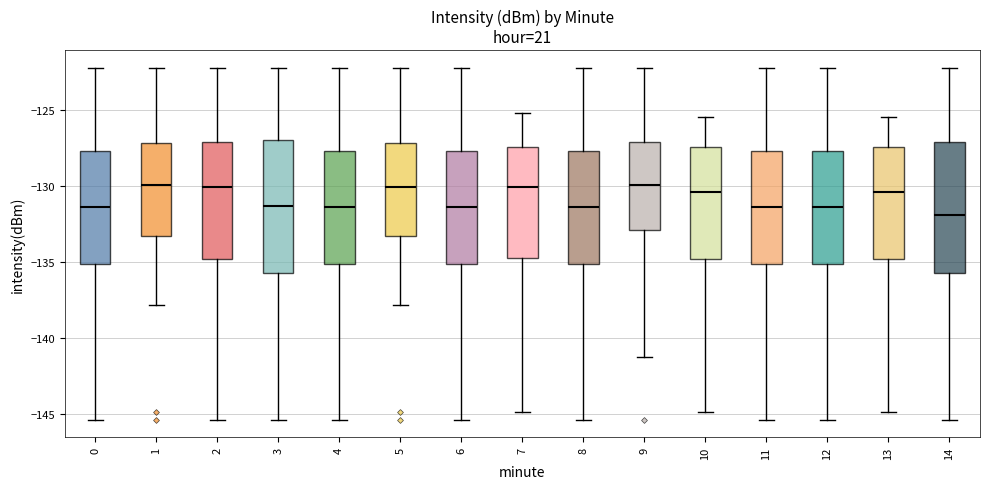

Reading left to right, transcribe this box plot: for each box, give where its median line is, the range the box spans, and where its two whiskers end, as read against the y-axis. The values are not printed on the chart, so give them approximately, as read against the axis.

0: median -131.5, box -135.0 to -127.5, whiskers -145.5 to -122.0
1: median -130.0, box -133.5 to -127.0, whiskers -138.0 to -122.0
2: median -130.0, box -135.0 to -127.0, whiskers -145.5 to -122.0
3: median -131.5, box -135.5 to -127.0, whiskers -145.5 to -122.0
4: median -131.5, box -135.0 to -127.5, whiskers -145.5 to -122.0
5: median -130.0, box -133.5 to -127.0, whiskers -138.0 to -122.0
6: median -131.5, box -135.0 to -127.5, whiskers -145.5 to -122.0
7: median -130.0, box -134.5 to -127.5, whiskers -145.0 to -125.0
8: median -131.5, box -135.0 to -127.5, whiskers -145.5 to -122.0
9: median -130.0, box -133.0 to -127.0, whiskers -141.5 to -122.0
10: median -130.5, box -135.0 to -127.5, whiskers -145.0 to -125.5
11: median -131.5, box -135.0 to -127.5, whiskers -145.5 to -122.0
12: median -131.5, box -135.0 to -127.5, whiskers -145.5 to -122.0
13: median -130.5, box -135.0 to -127.5, whiskers -145.0 to -125.5
14: median -132.0, box -135.5 to -127.0, whiskers -145.5 to -122.0